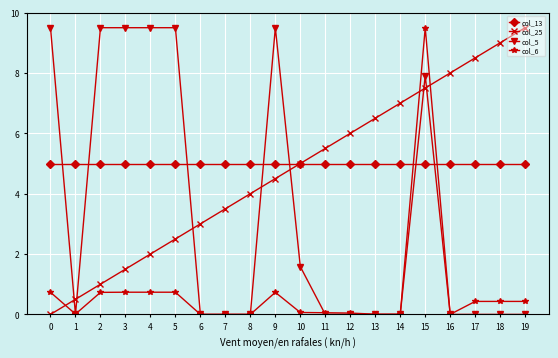

After their last crossing, which series has the higher values: col_5 or col_25?

col_25